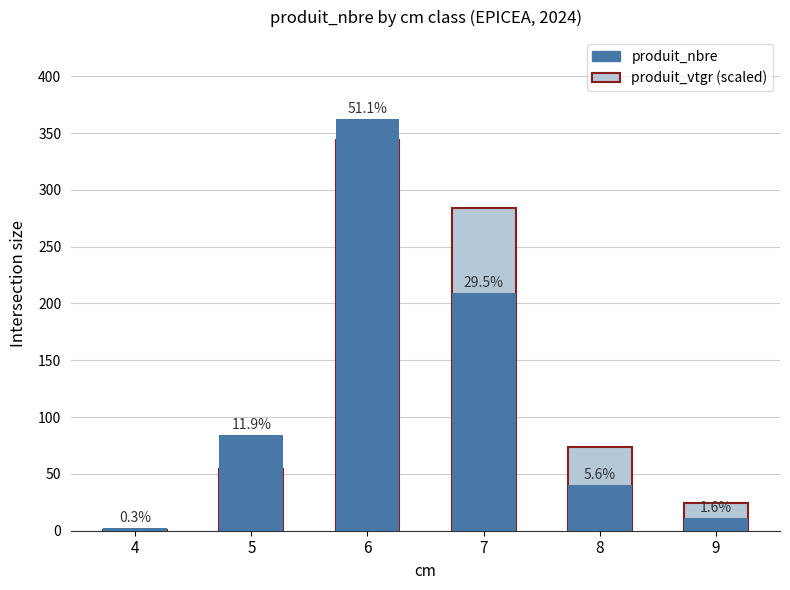

What is the sum of all produit_nbre values?

708.0